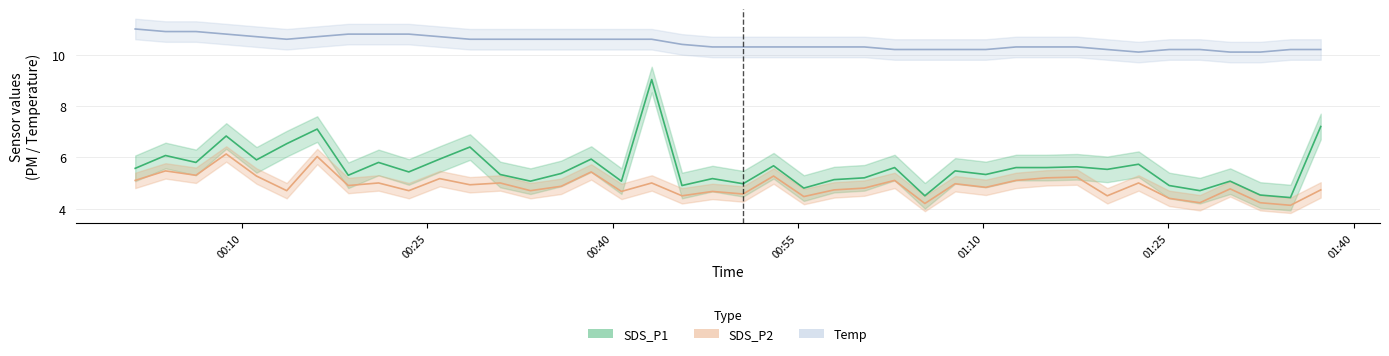

What is the sum of all SDS_P2 values?

196.0